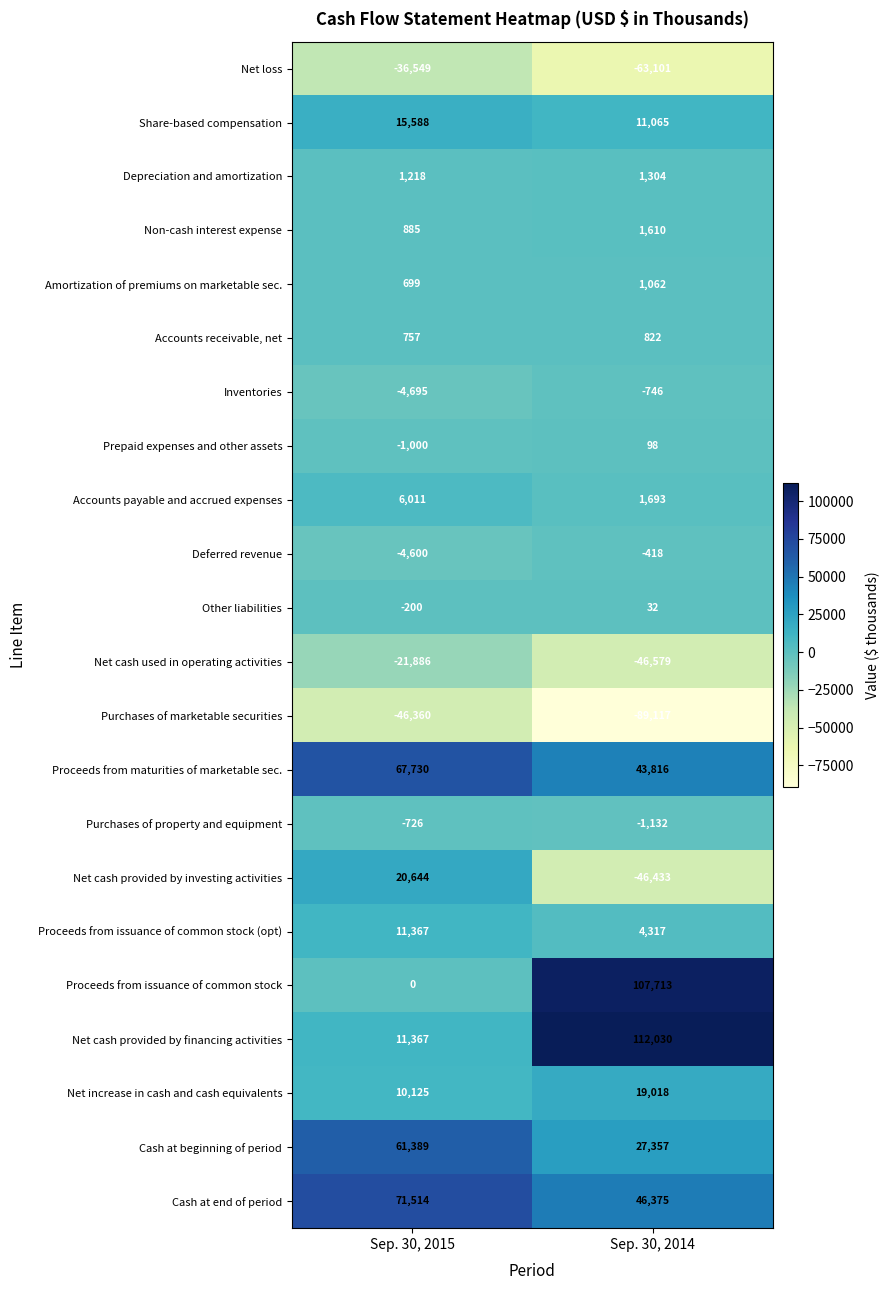

Between Sep. 30, 2015 and Sep. 30, 2014, which series saw the biggest shift?

Proceeds from issuance of common stock